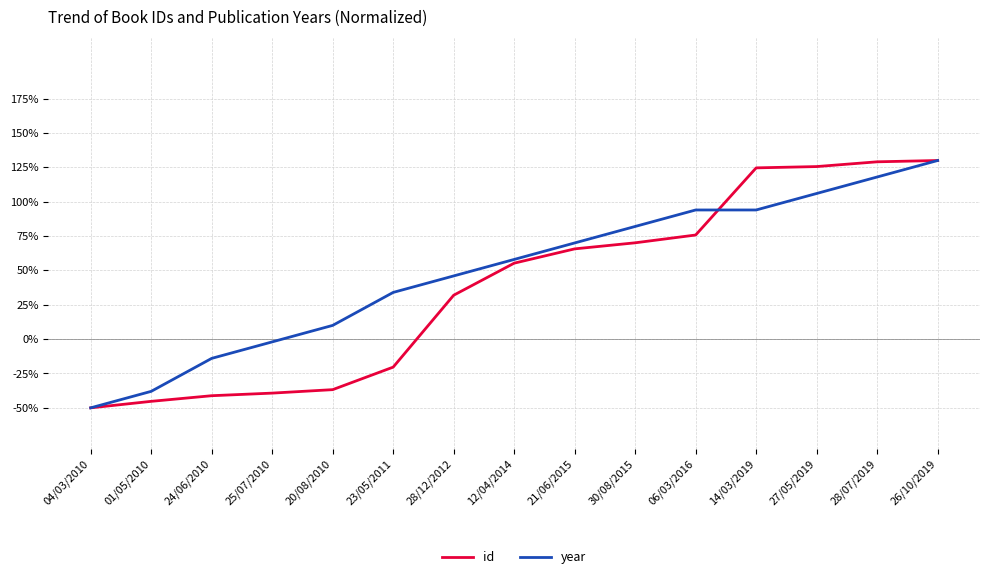

True or false: year and id cross at least once.

True